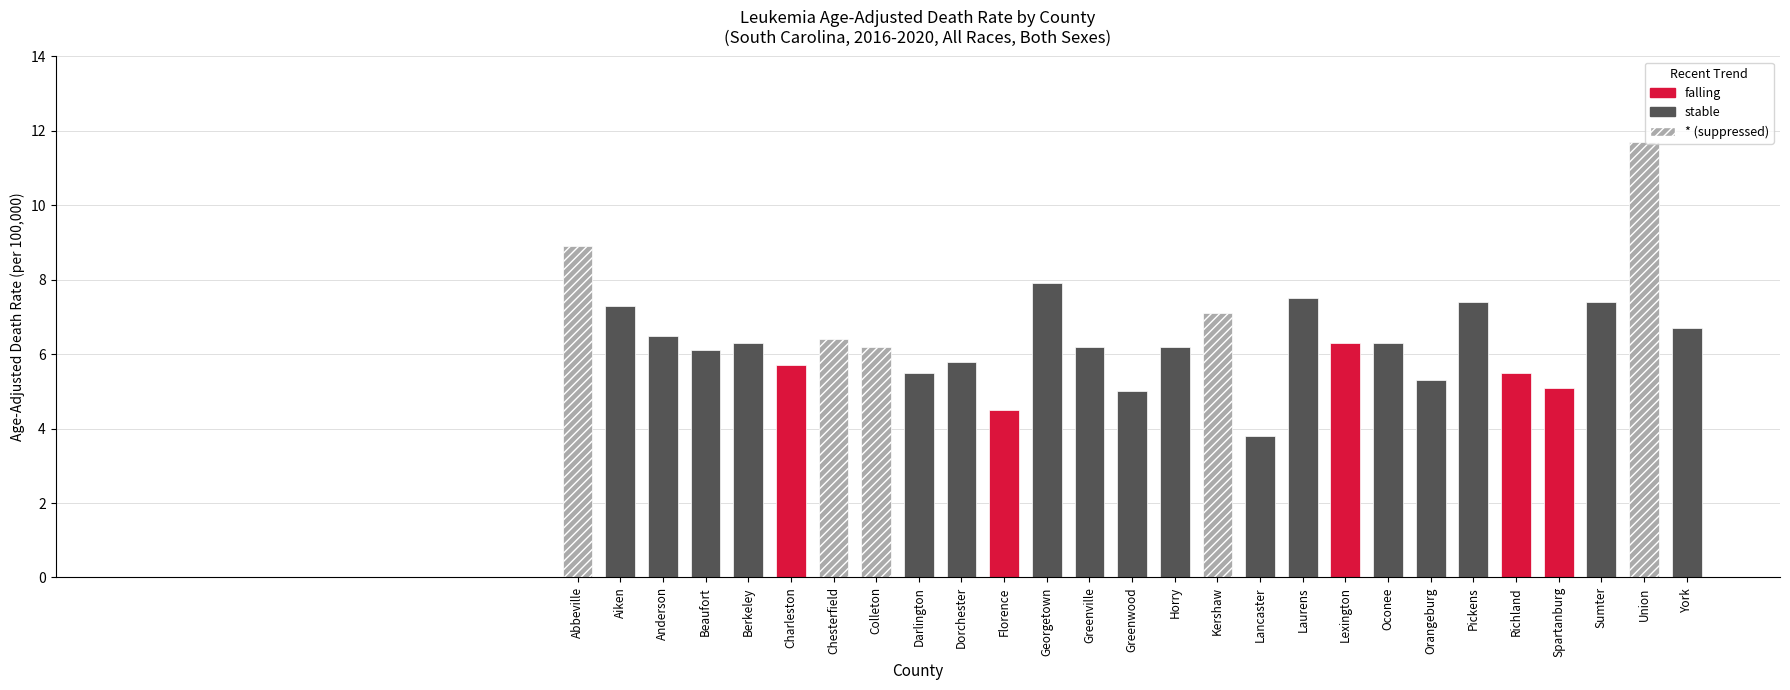

Which category has the highest value across all series?

Union